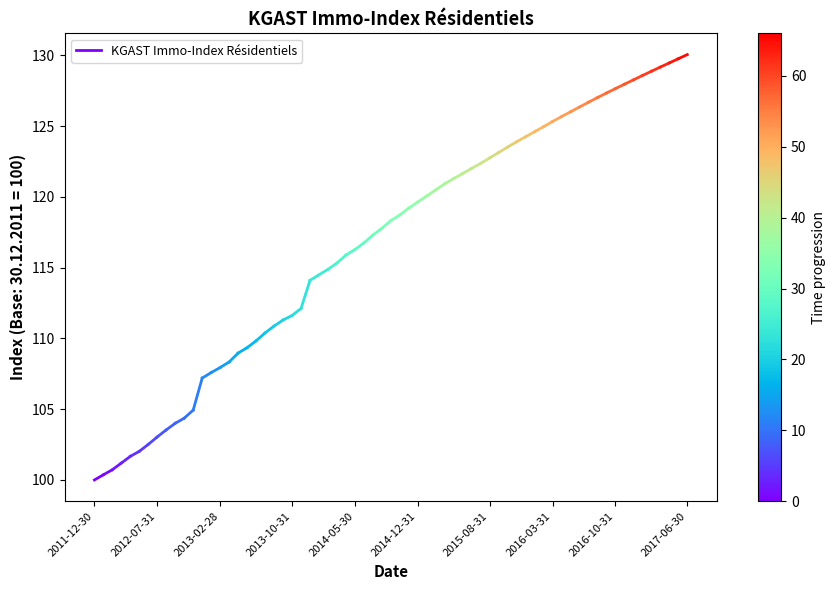

What position from the left is 2012-07-31?

2